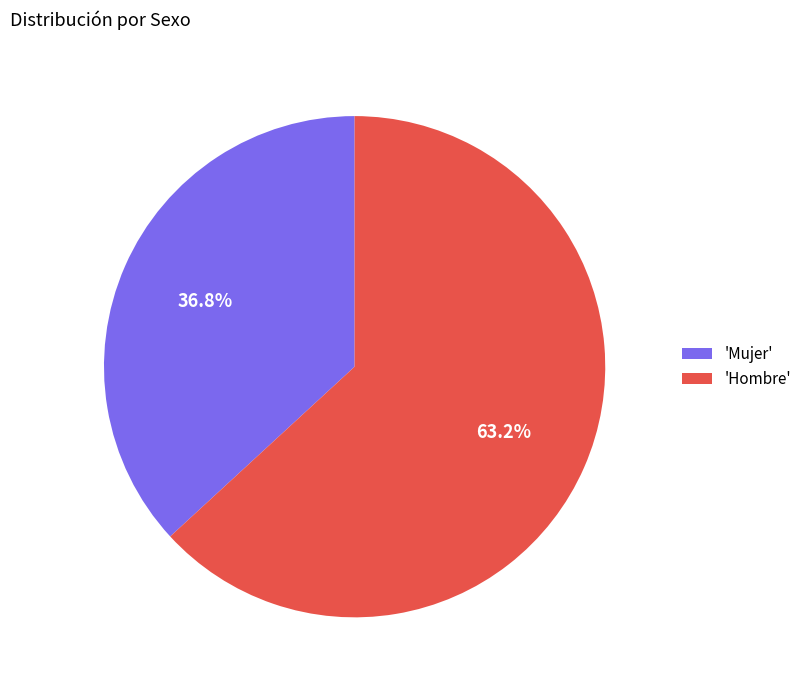

Which category has the smallest portion of the pie?

'Mujer'